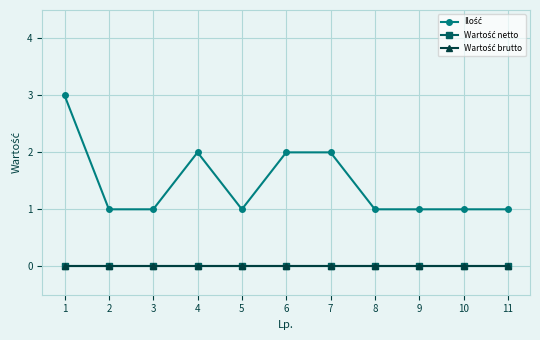

Does the chart have visible grid lines?

Yes